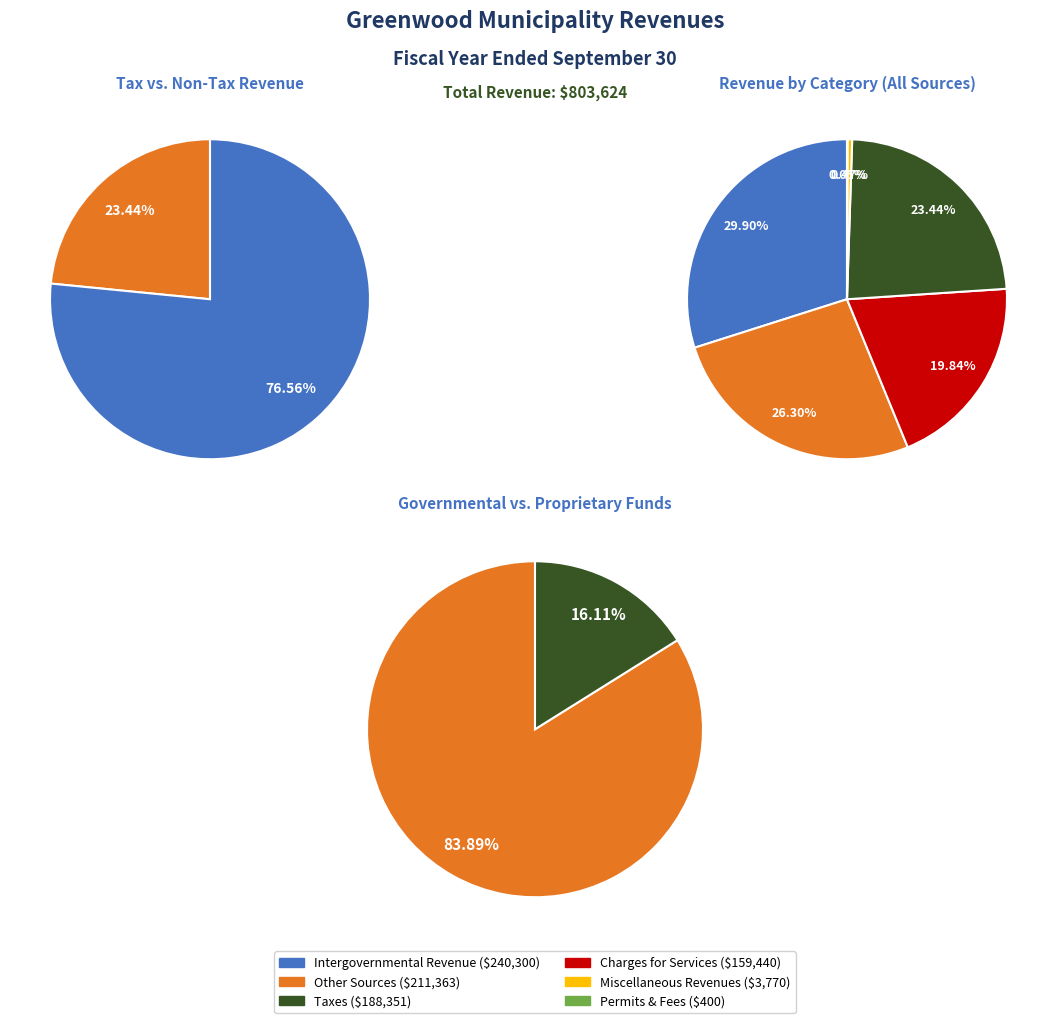

To the nearest percent, what percentage of the pie is Intergovernmental Revenue?

30%